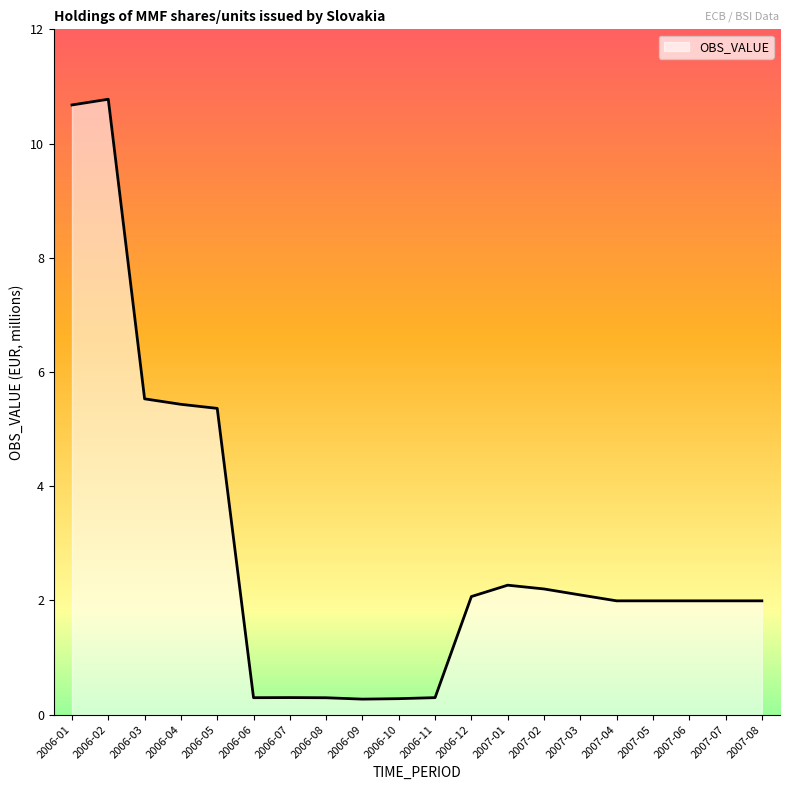

Where does the data first go above 1?

2006-01